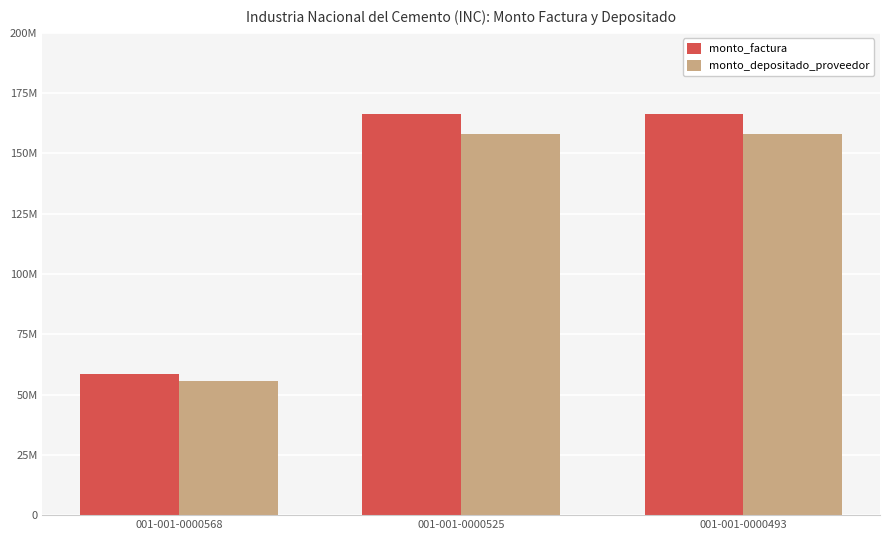

What is the sum of all monto_factura values?

391353027